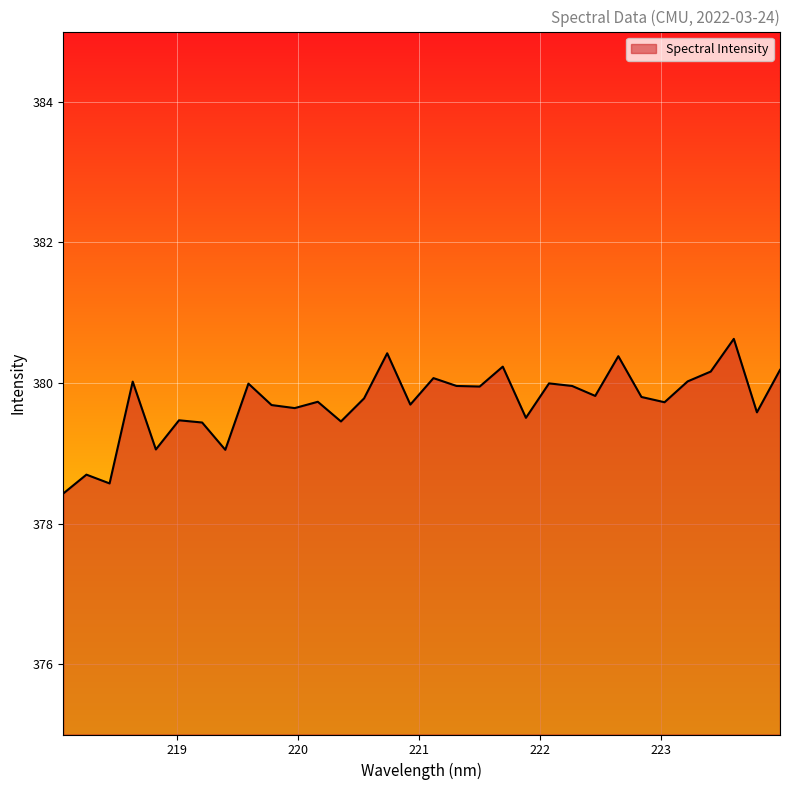

What is the difference between the maximum and minimum values?

2.2